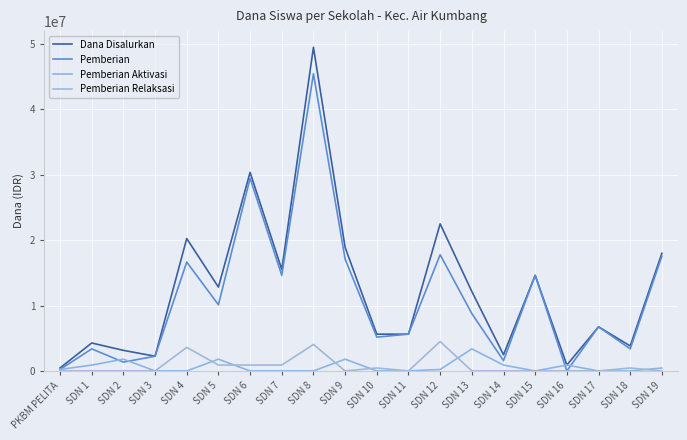

True or false: Dana Disalurkan and Pemberian Aktivasi cross at least once.

False